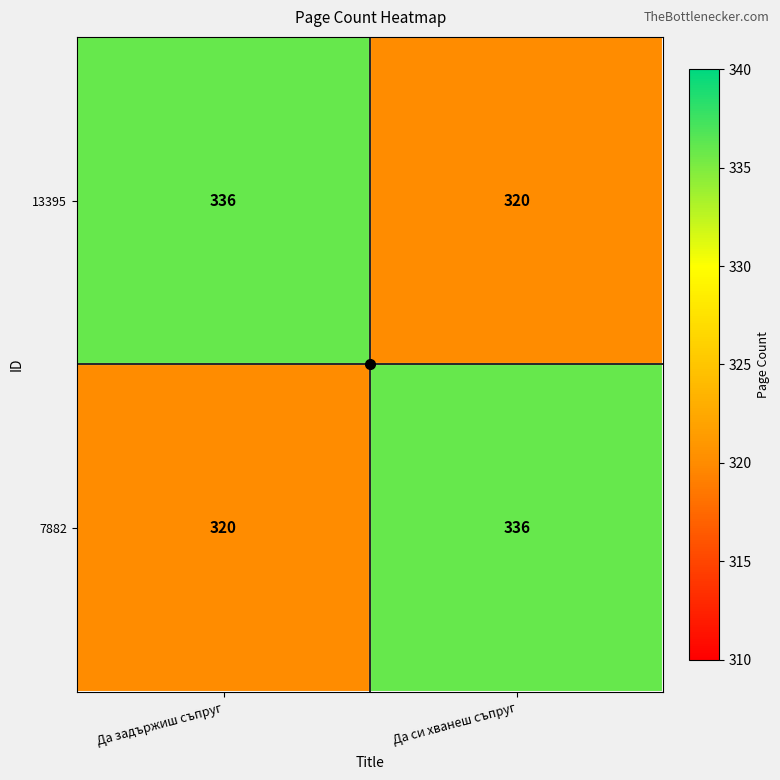

What is the spread (max minus min) of values at Да задържиш съпруг?

16